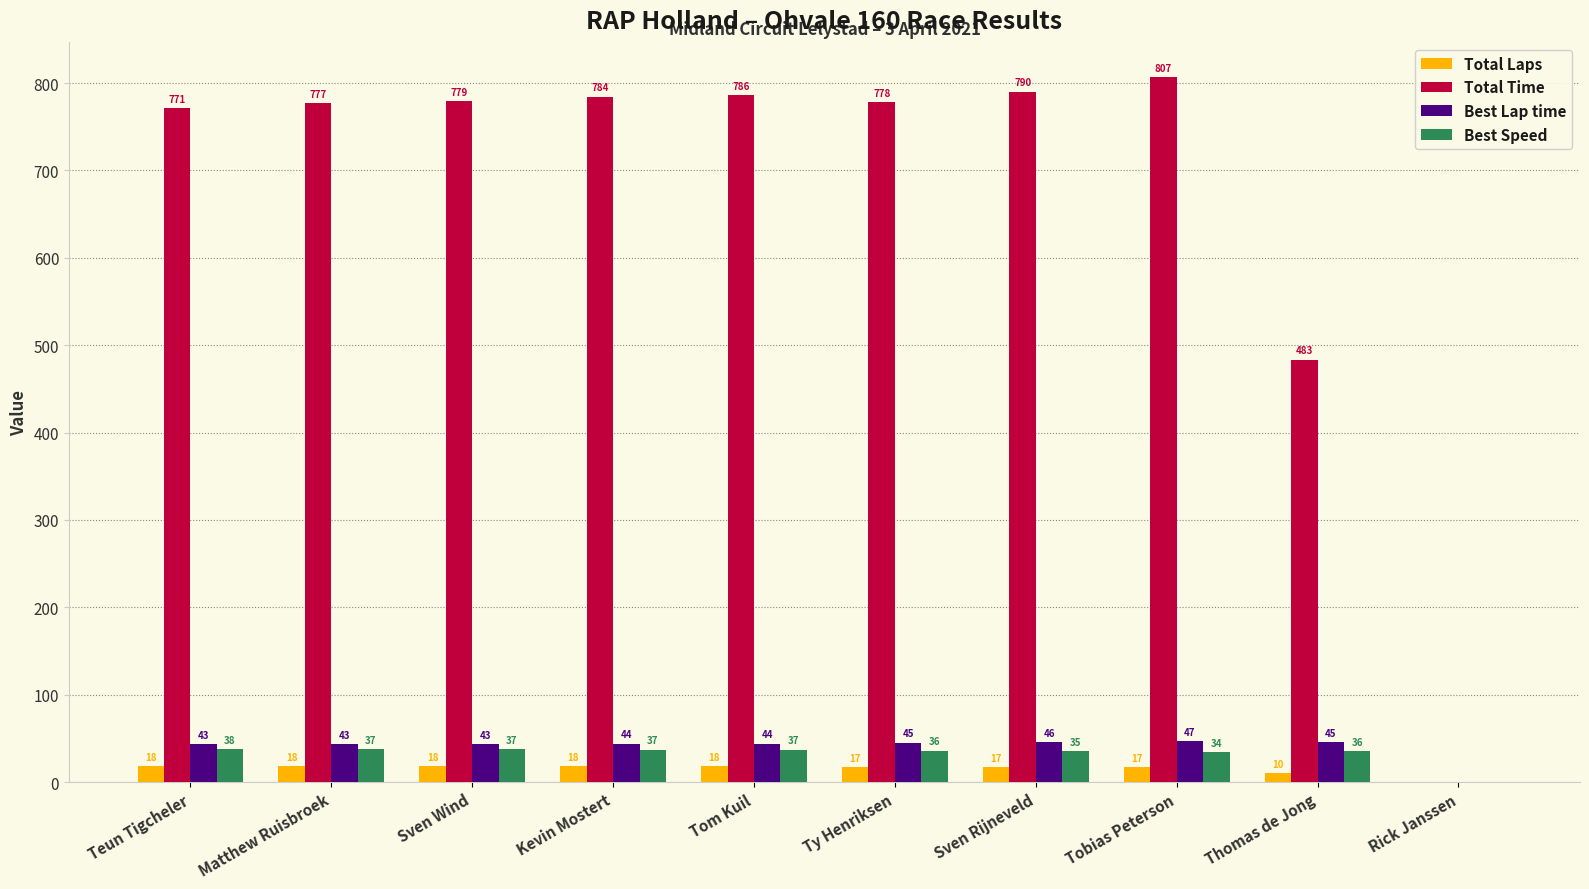

How many series are shown in this chart?

4